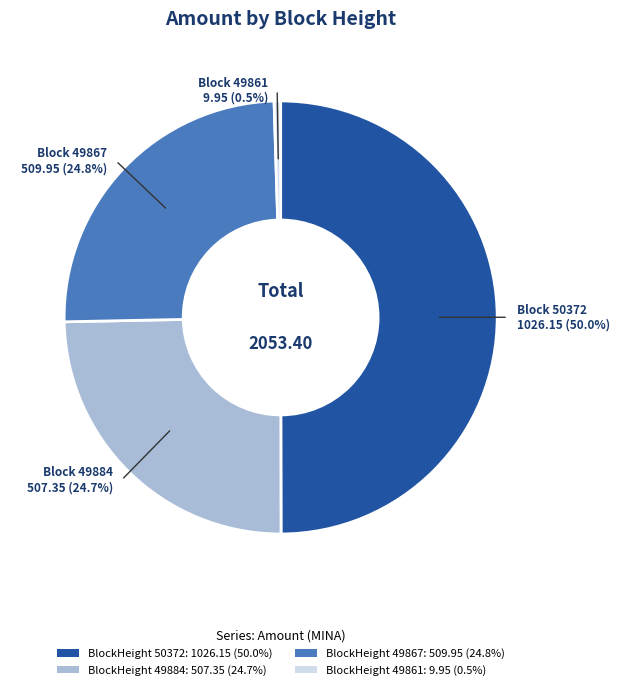

True or false: 49861 accounts for 0% of the total.

True